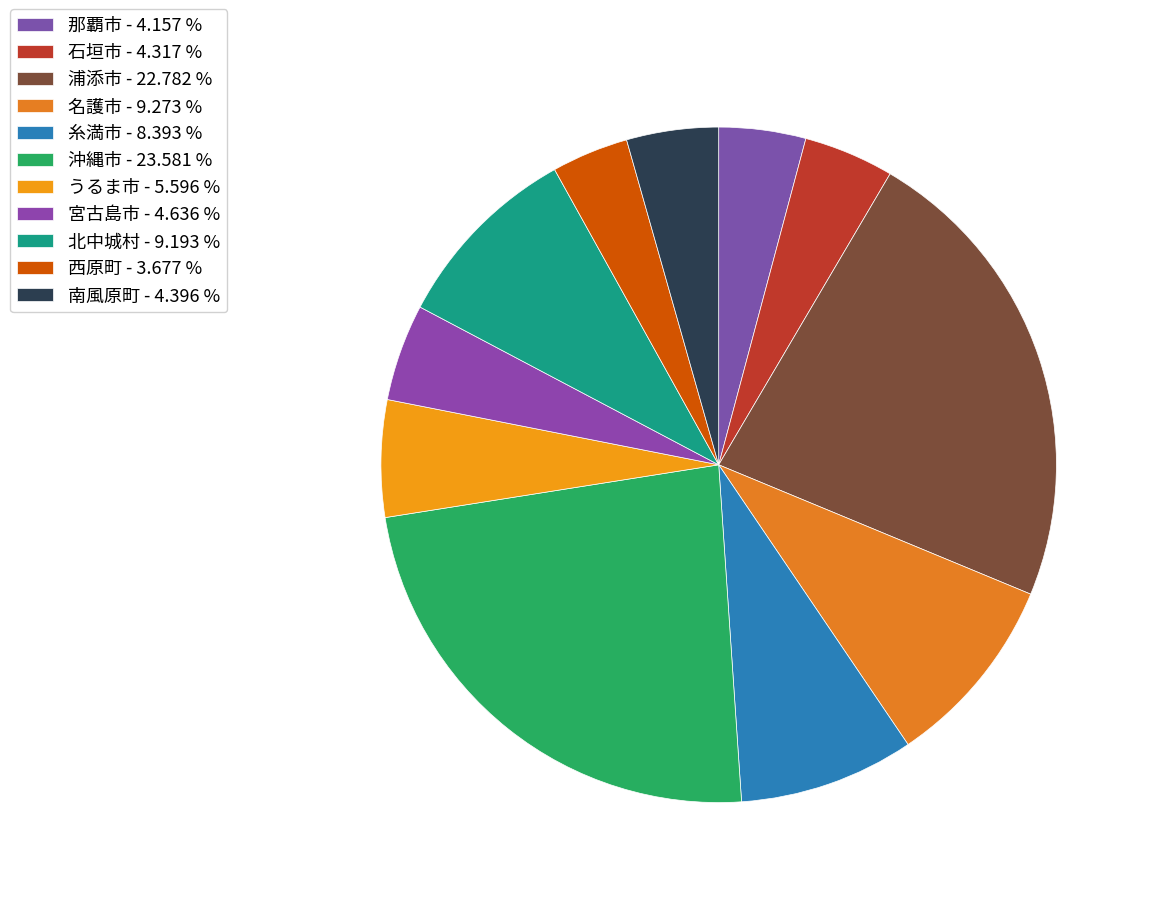

To the nearest percent, what portion does 那覇市 represent?

4%